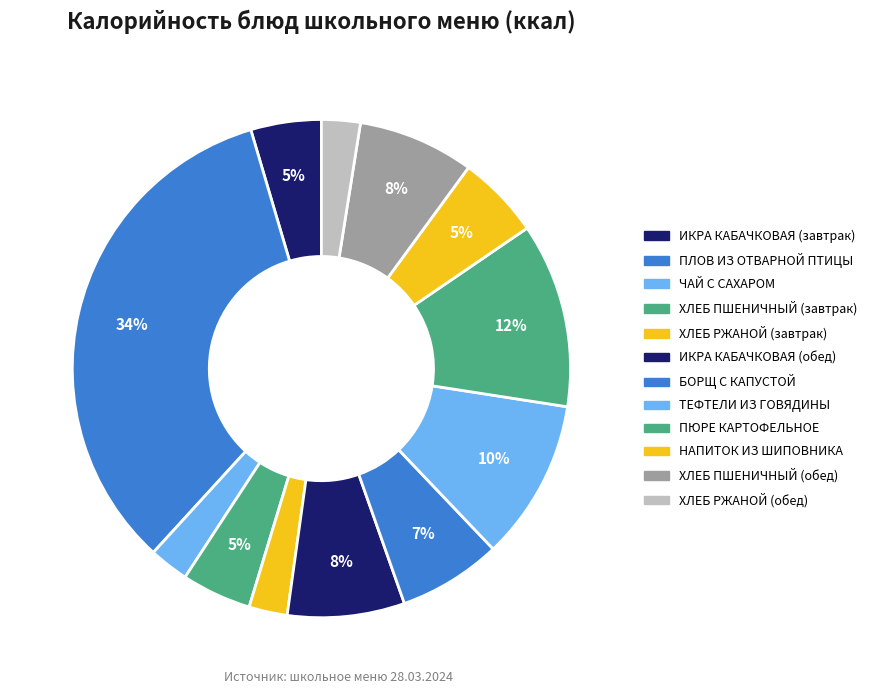

How many segments does this pie chart have?

12